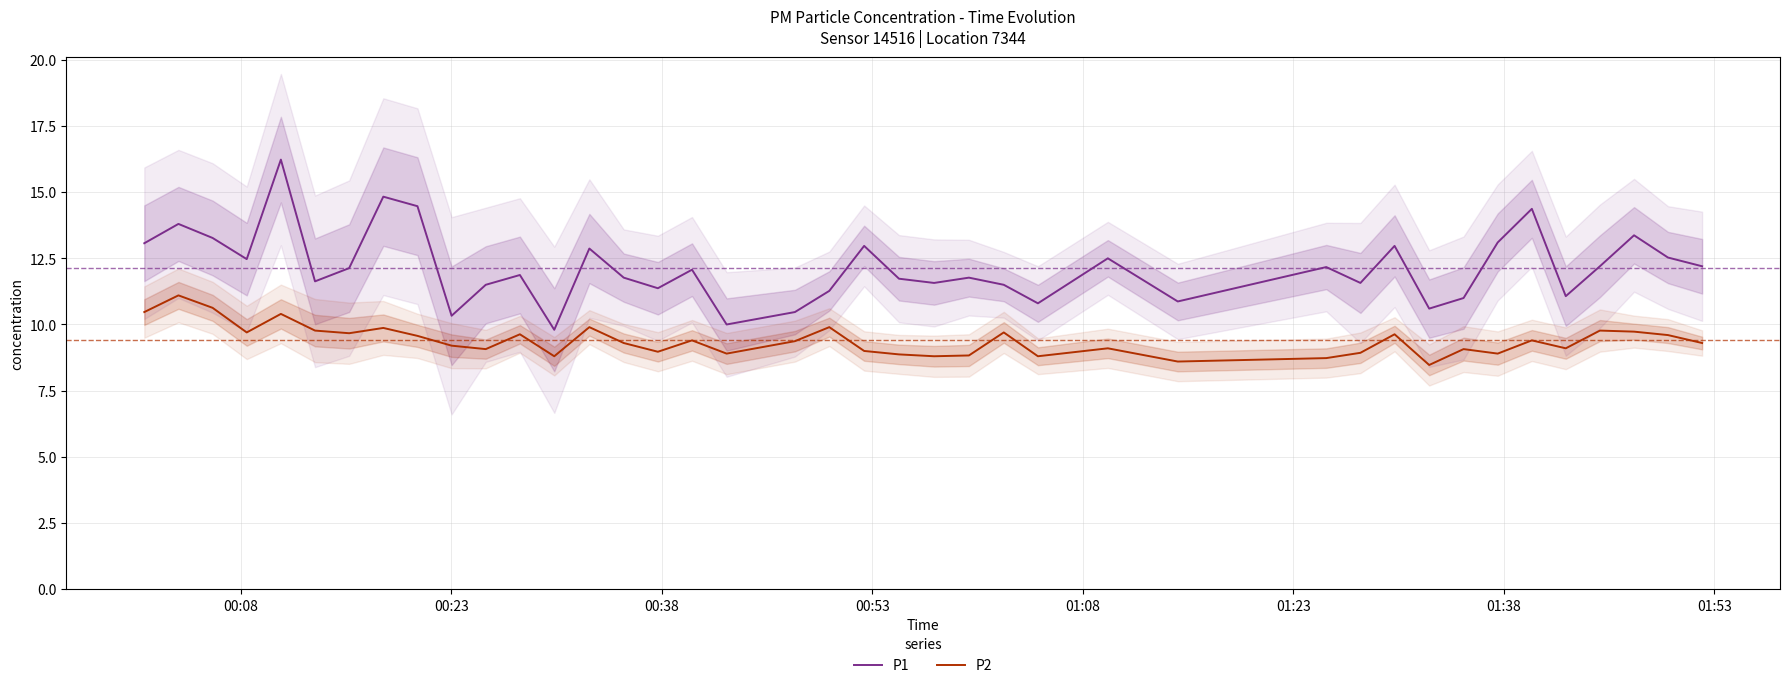

What is the average value of the P1 series?

12.2